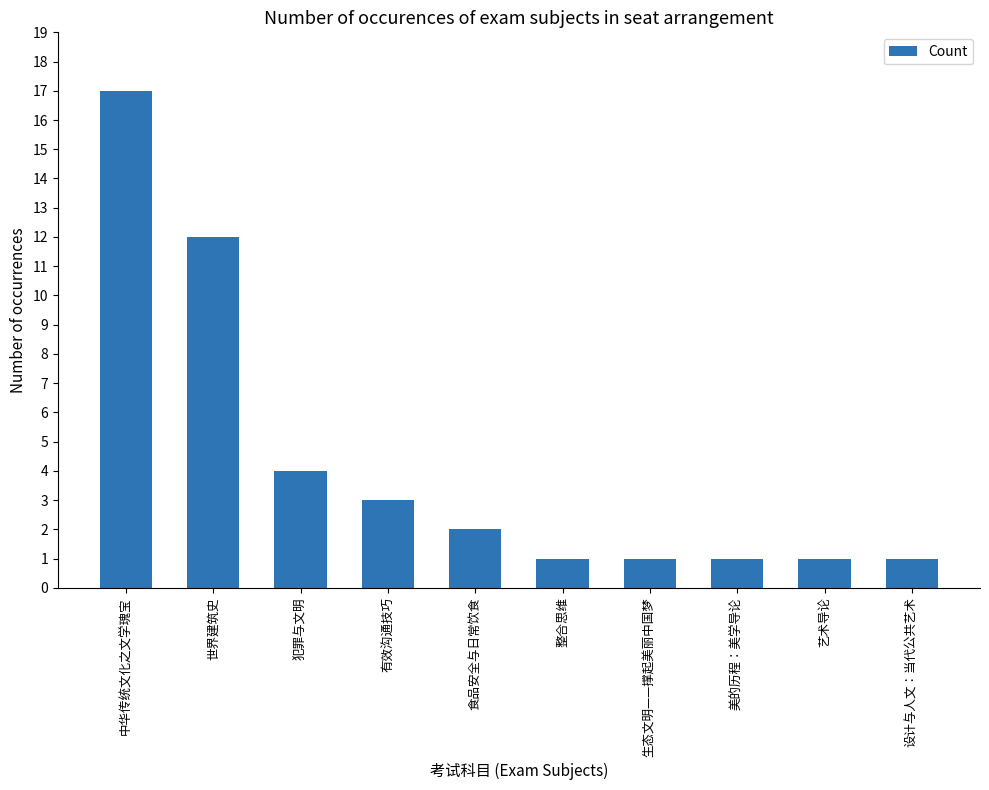

What is the sum of the values at 世界建筑史 and 中华传统文化之文学瑰宝?

29